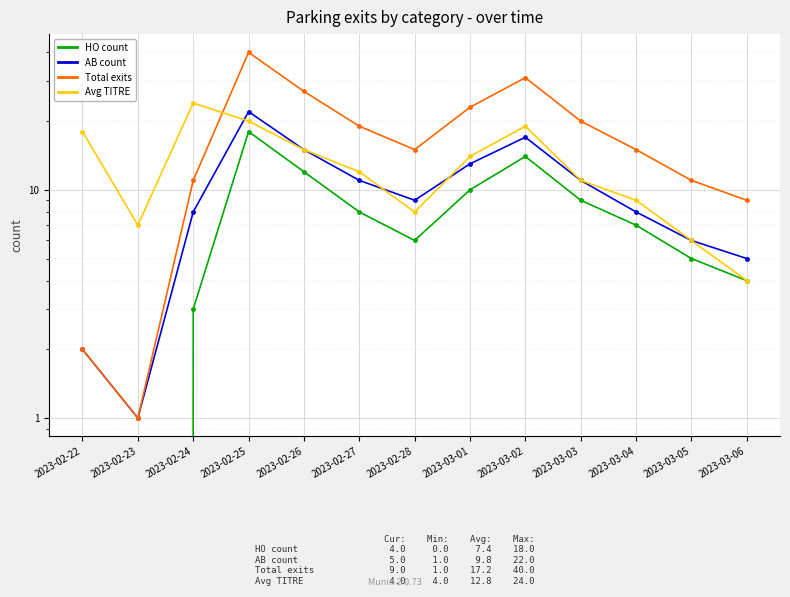

How many lines are shown in the chart?

4